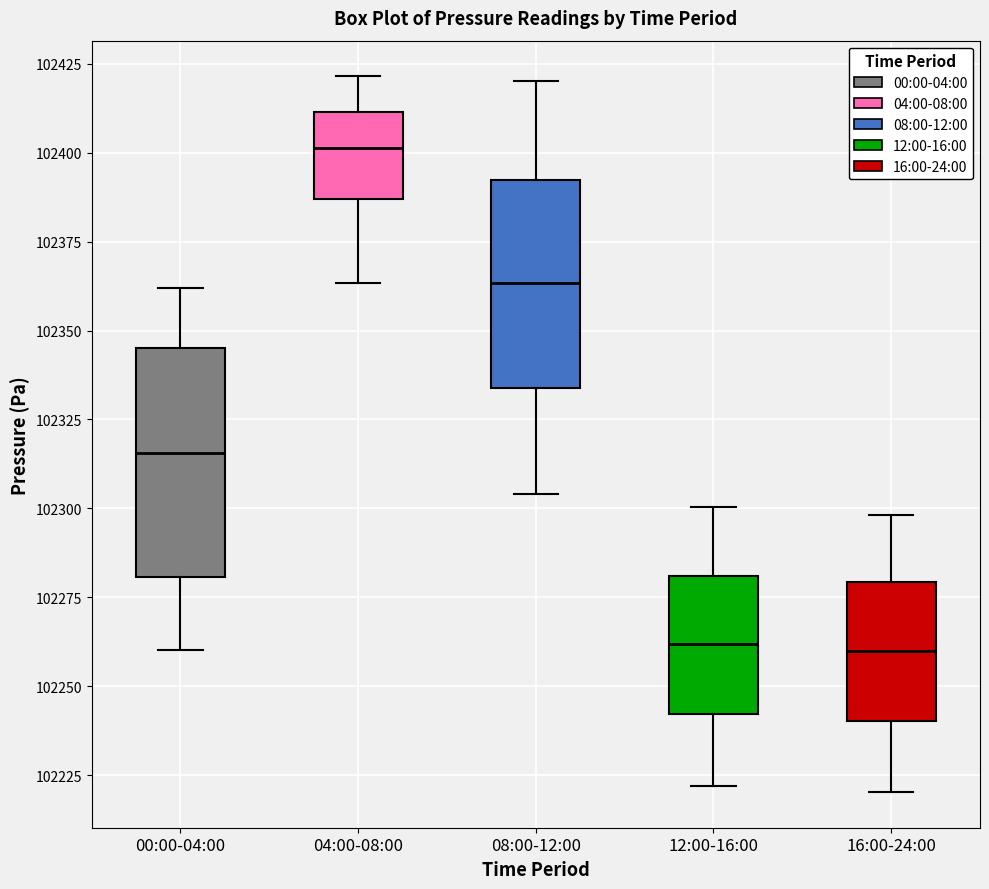

Reading left to right, read every box against the y-axis: the position of its median line, the range the box covers, and the ends of its whiskers. The values are not printed on the chart, so give them approximately, as read against the axis.

00:00-04:00: median 102315, box 102280 to 102345, whiskers 102260 to 102360
04:00-08:00: median 102400, box 102385 to 102410, whiskers 102365 to 102420
08:00-12:00: median 102365, box 102335 to 102390, whiskers 102305 to 102420
12:00-16:00: median 102260, box 102240 to 102280, whiskers 102220 to 102300
16:00-24:00: median 102260, box 102240 to 102280, whiskers 102220 to 102300